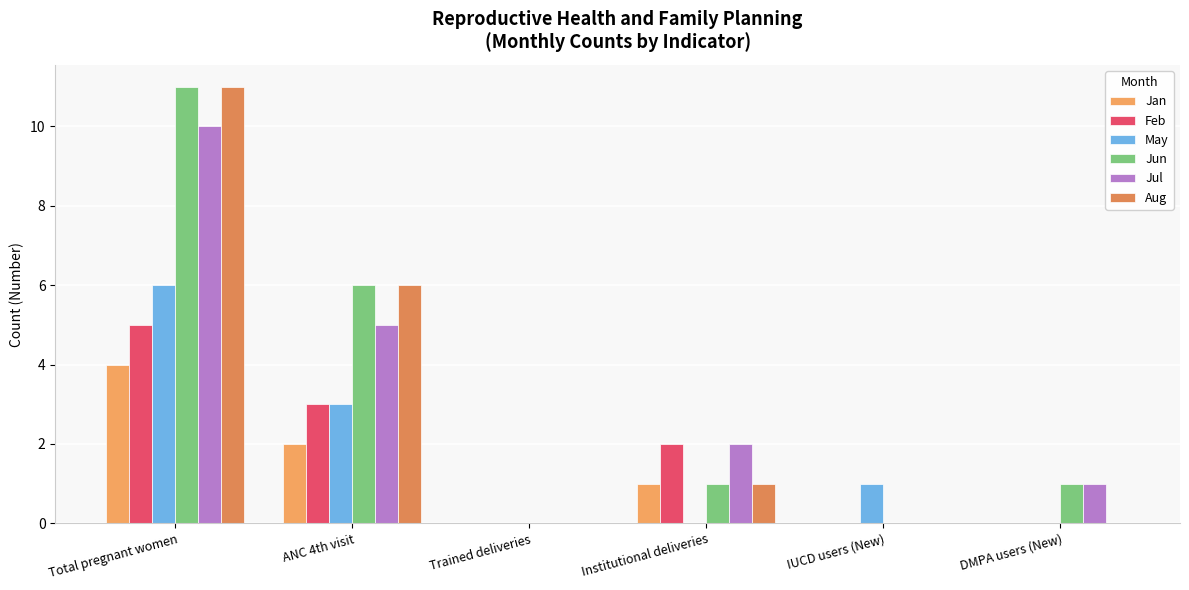

At how many categories does at least one series exceed 3?

2